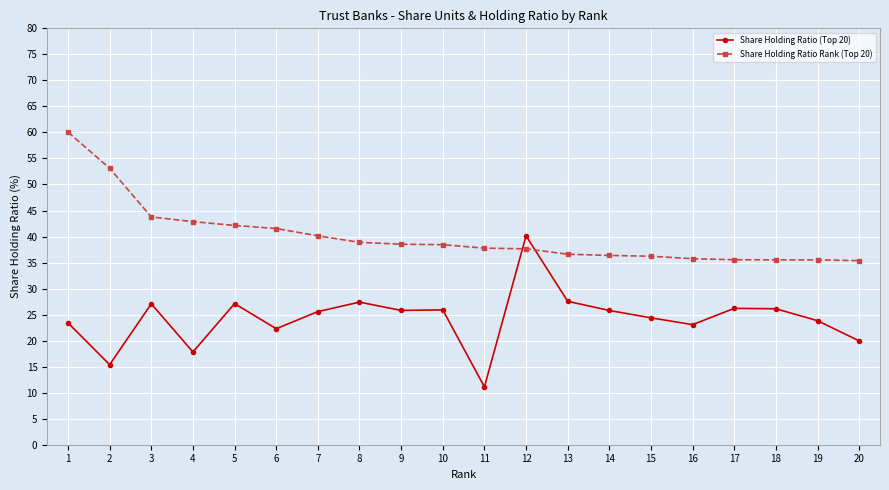

Count the number of categories in the chart.

20